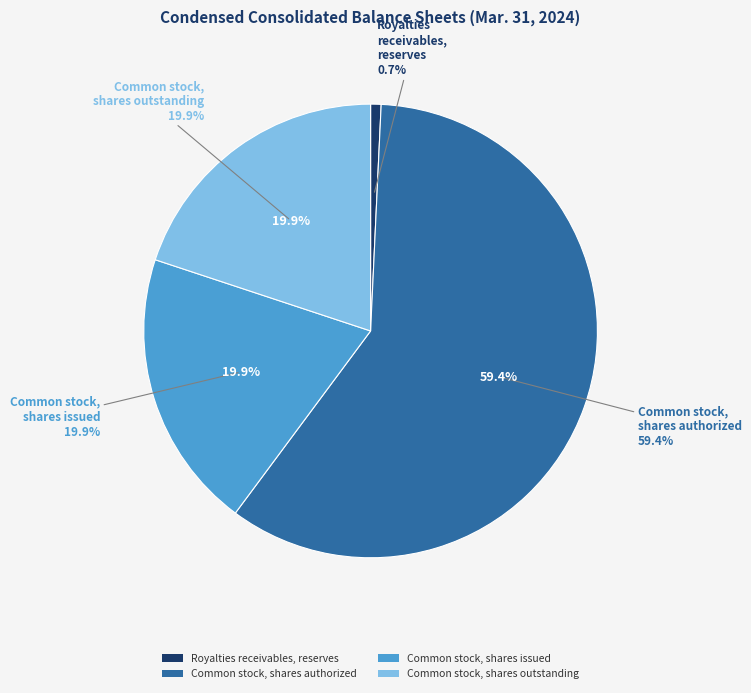

To the nearest percent, what is the difference between the largest and smallest slice percentages?

59%